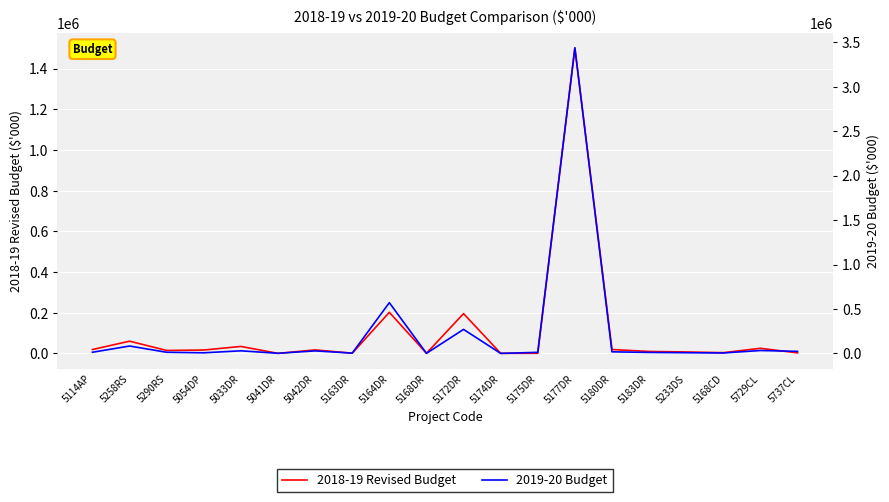

Which has a higher value, 5177DR or 5042DR?

5177DR